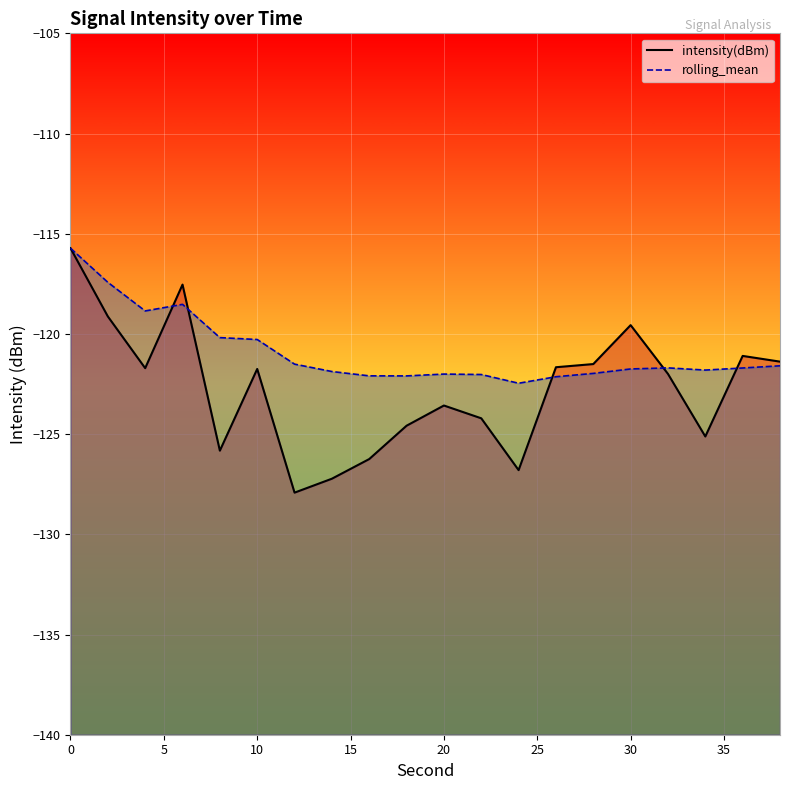

What is the difference between the maximum and second lowest values in the intensity(dBm) series?

11.5